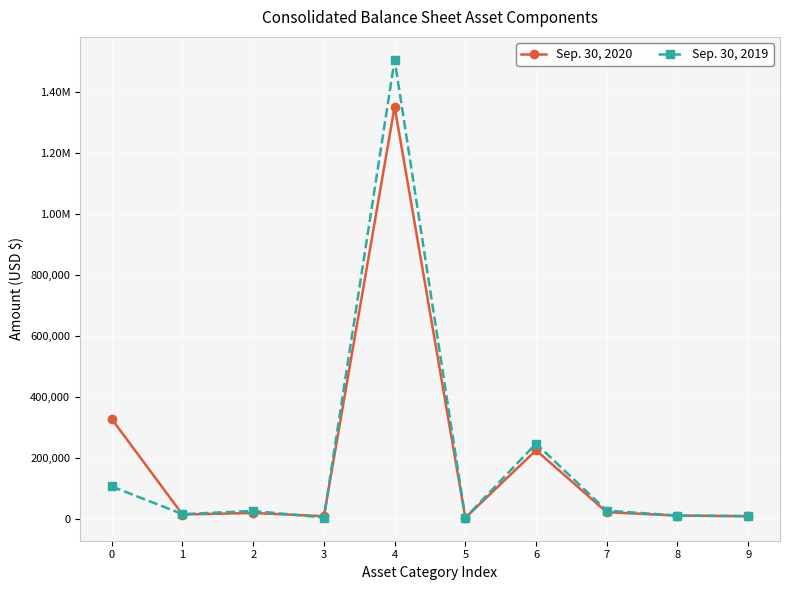

Reading left to right, what are all the values shown in this chart?

Sep. 30, 2020: 0=327693	1=14835	2=19817	3=9252	4=1350738	5=4003	6=225143	7=22280	8=11376	9=9240
Sep. 30, 2019: 0=106741	1=16053	2=26395	3=4935	4=1504248	5=3962	6=246957	7=27421	8=11376	9=9556